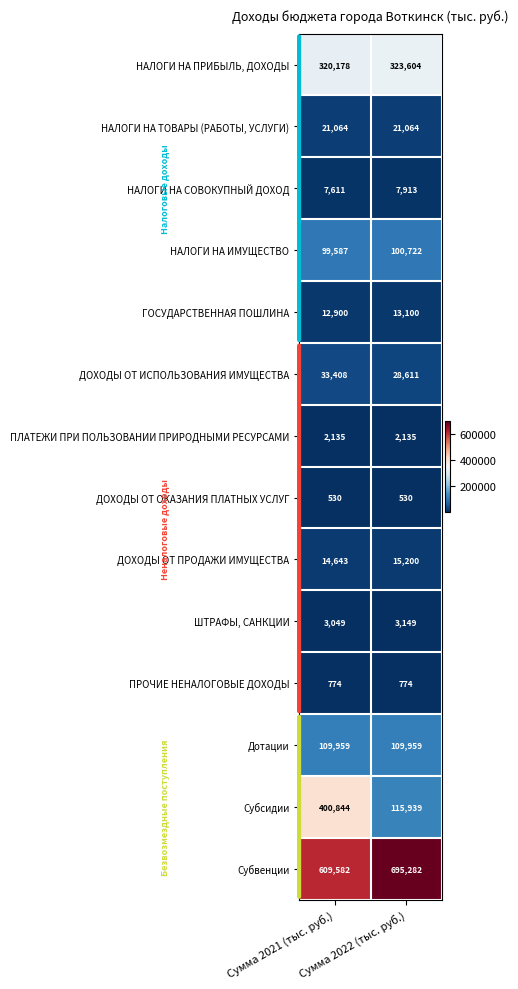

Rank the series at Сумма 2022 (тыс. руб.) from highest to lowest value.

Субвенции, НАЛОГИ НА ПРИБЫЛЬ, ДОХОДЫ, Субсидии, Дотации, НАЛОГИ НА ИМУЩЕСТВО, ДОХОДЫ ОТ ИСПОЛЬЗОВАНИЯ ИМУЩЕСТВА, НАЛОГИ НА ТОВАРЫ (РАБОТЫ, УСЛУГИ), ДОХОДЫ ОТ ПРОДАЖИ ИМУЩЕСТВА, ГОСУДАРСТВЕННАЯ ПОШЛИНА, НАЛОГИ НА СОВОКУПНЫЙ ДОХОД, ШТРАФЫ, САНКЦИИ, ПЛАТЕЖИ ПРИ ПОЛЬЗОВАНИИ ПРИРОДНЫМИ РЕСУРСАМИ, ПРОЧИЕ НЕНАЛОГОВЫЕ ДОХОДЫ, ДОХОДЫ ОТ ОКАЗАНИЯ ПЛАТНЫХ УСЛУГ